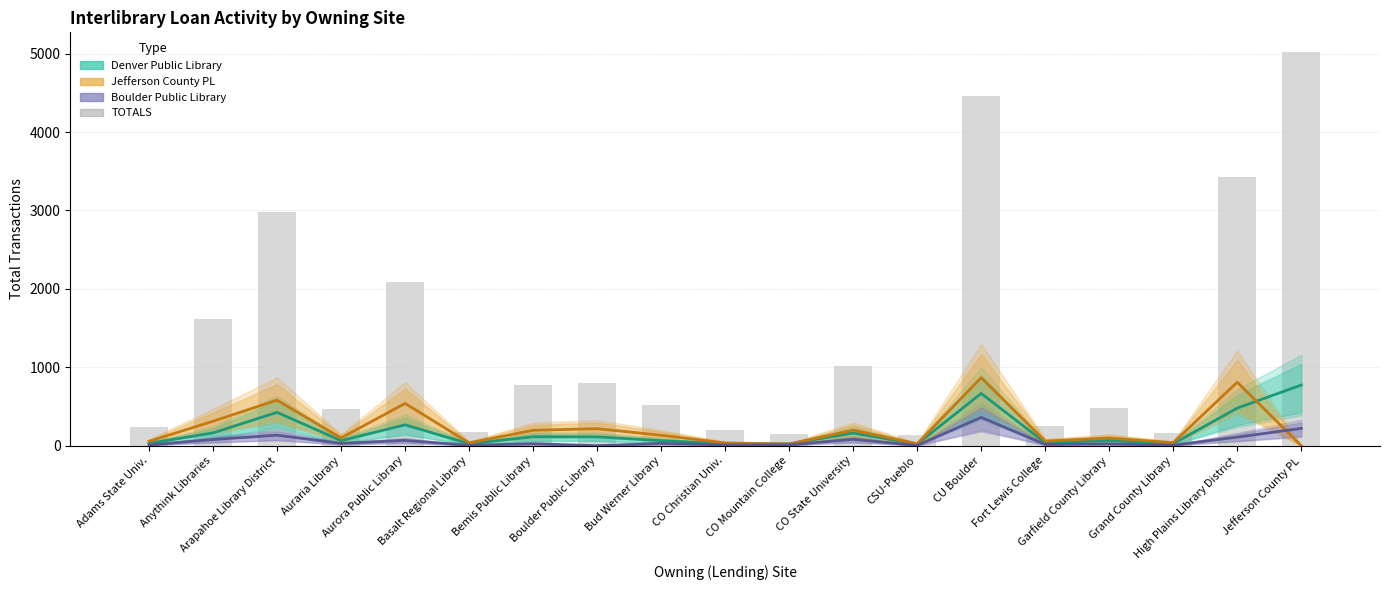

At how many categories does at least one series exceed 3938?

2